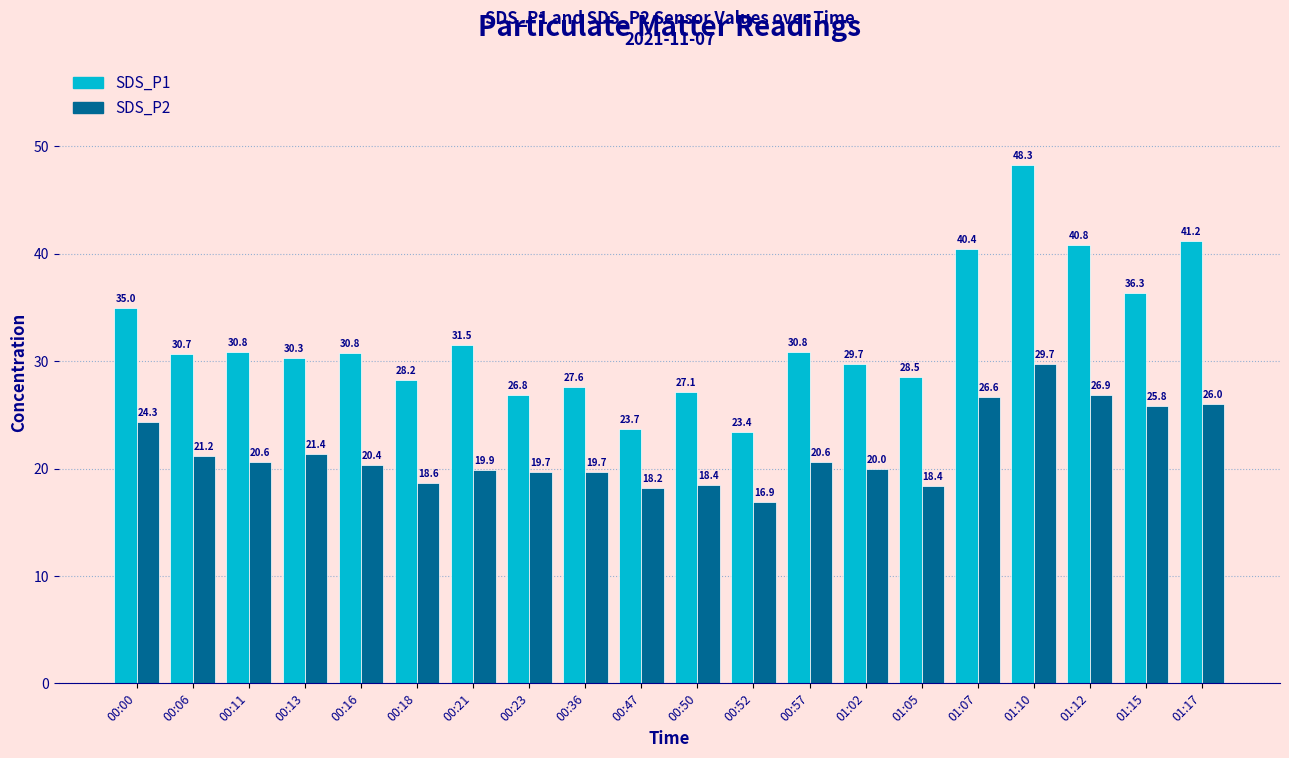

What is the difference between the maximum and minimum values in the SDS_P2 series?

12.8